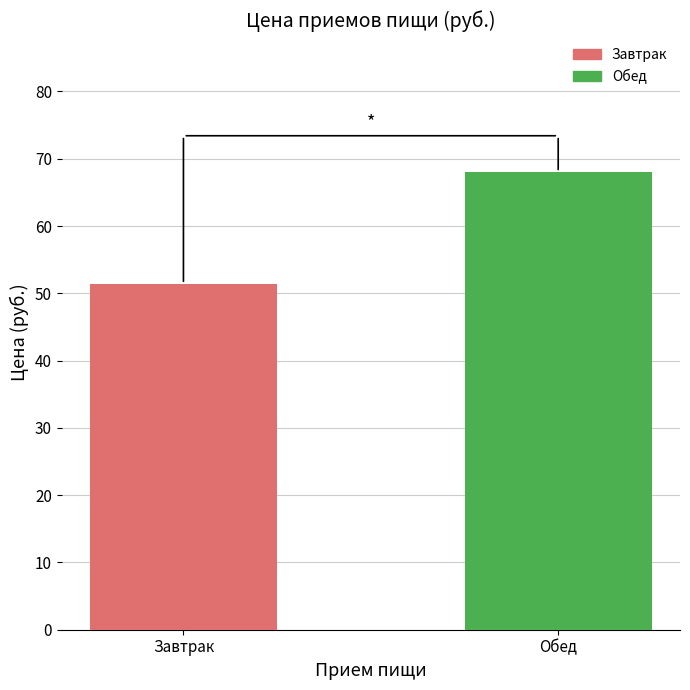

What position from the left is Обед?

2